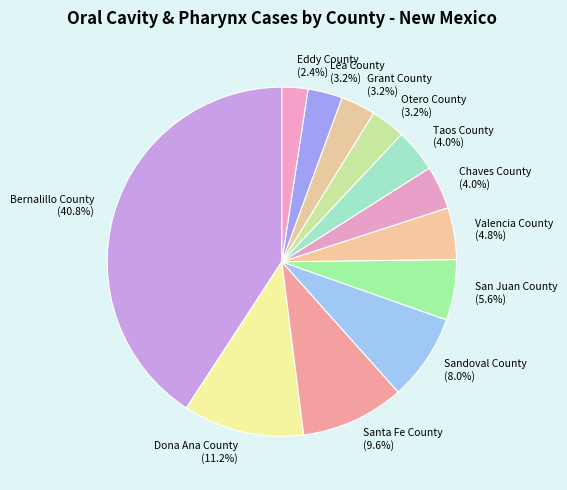

How much of the chart is everything except Santa Fe County?

90.4%